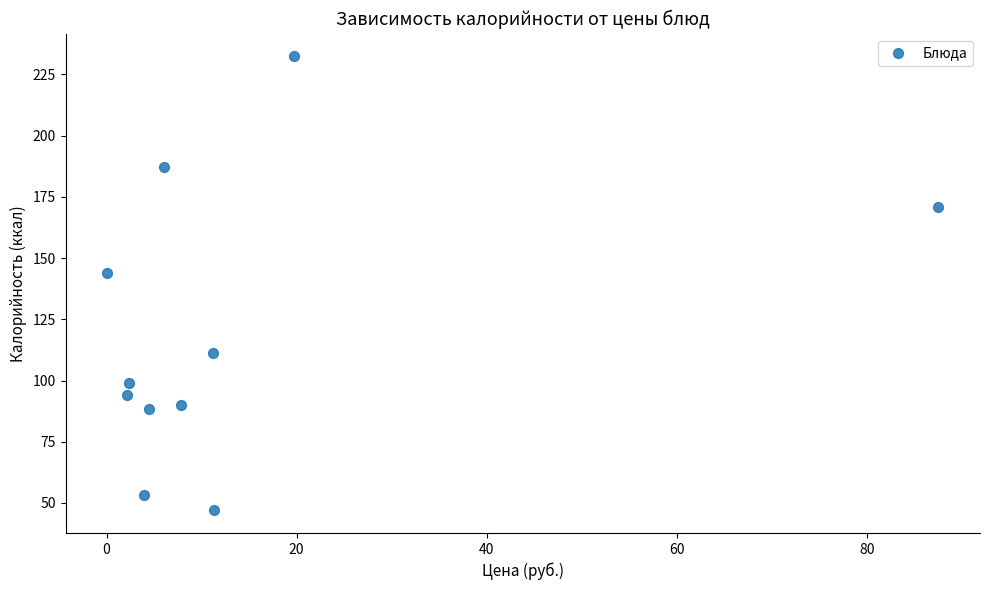

What Y value in the scatter plot is closest to 139?

143.8